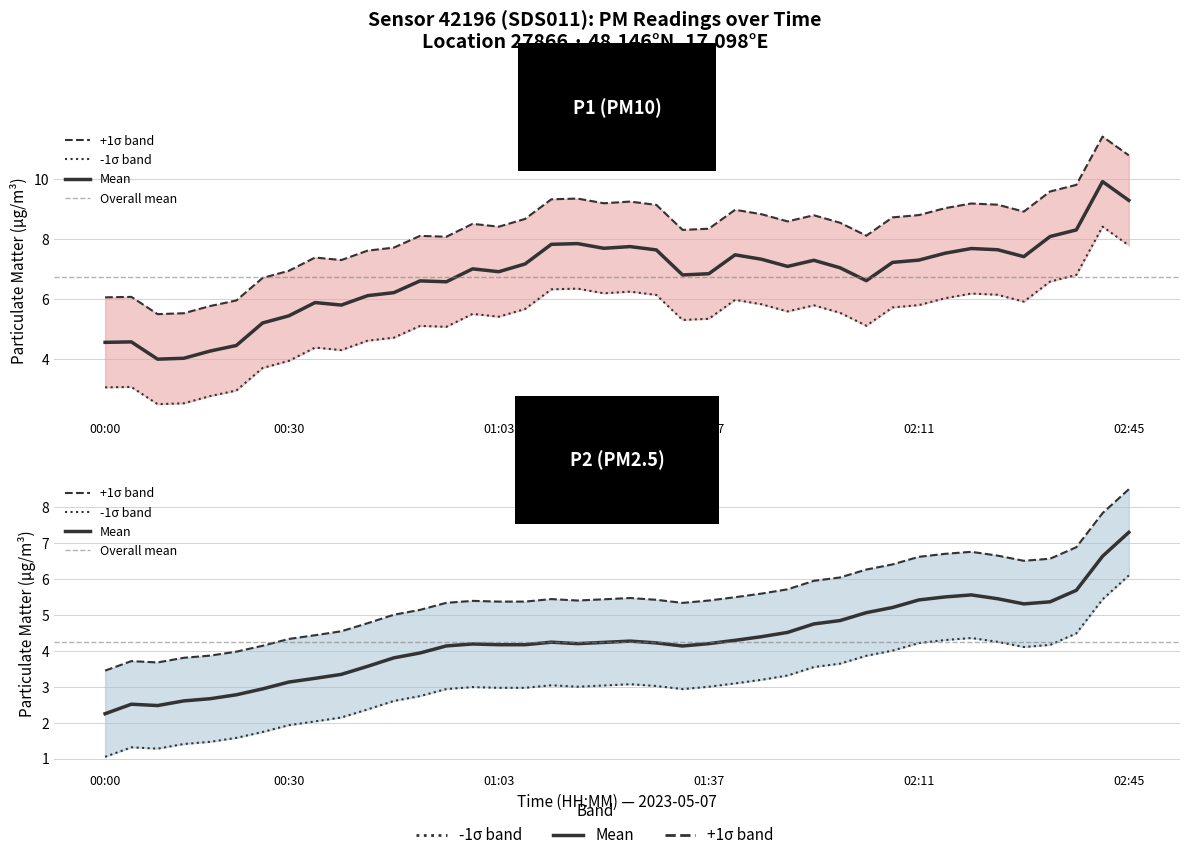

What is the average value of the P1 series?

6.7